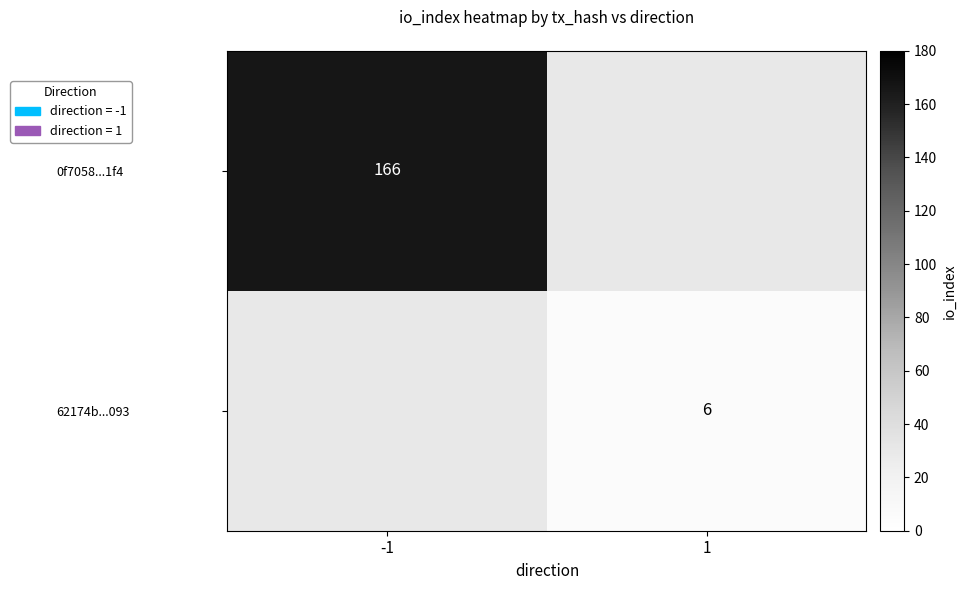

True or false: 62174b...093 has a value of 4 at 1.

False